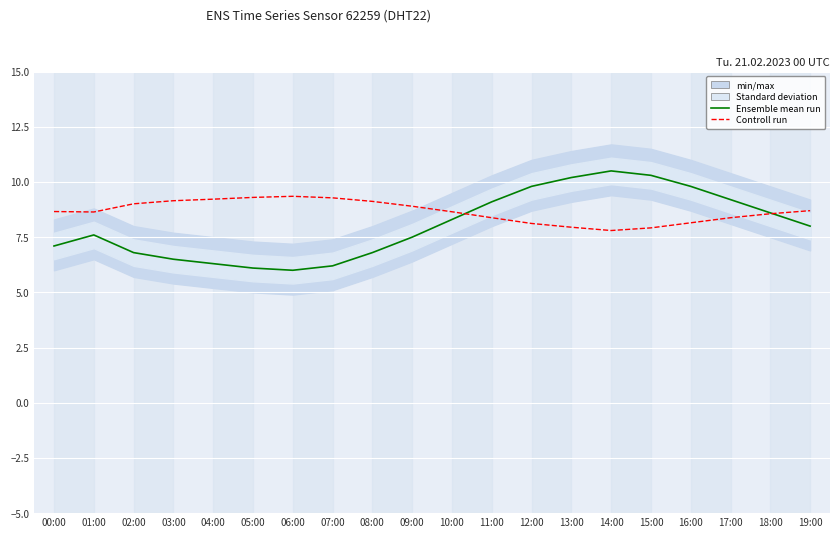

Where is the first local maximum for Controll run?

06:00